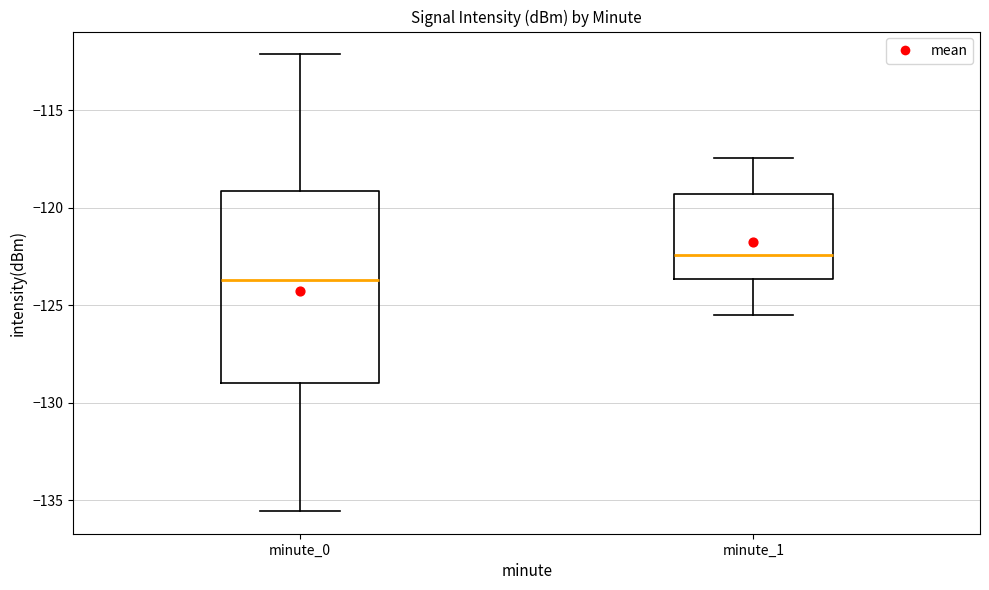

Reading left to right, transcribe this box plot: for each box, give where its median line is, the range the box spans, and where its two whiskers end, as read against the y-axis. The values are not printed on the chart, so give them approximately, as read against the axis.

minute_0: median -123.5, box -129.0 to -119.0, whiskers -135.5 to -112.0
minute_1: median -122.5, box -123.5 to -119.5, whiskers -125.5 to -117.5